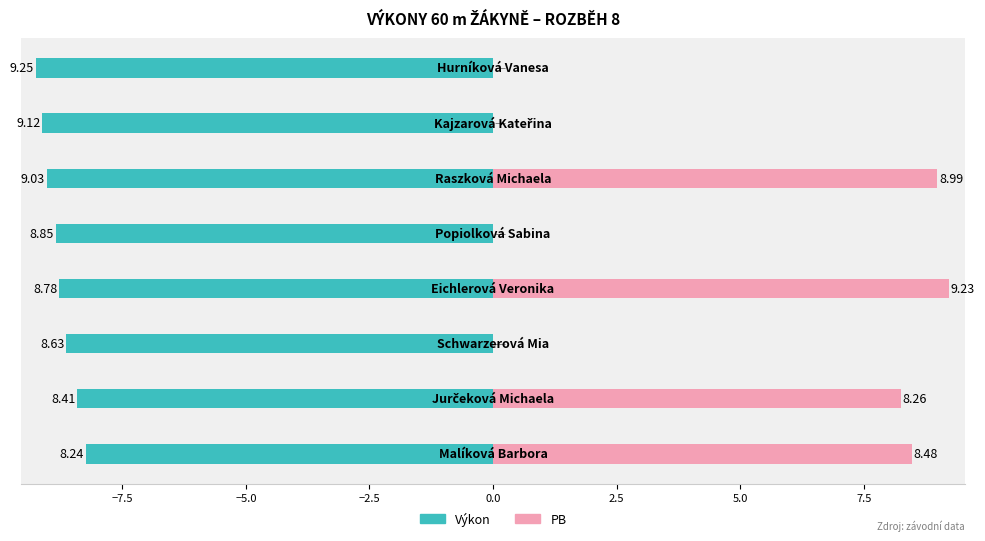

True or false: Výkon has a value of -8.4 at −7.5.

True